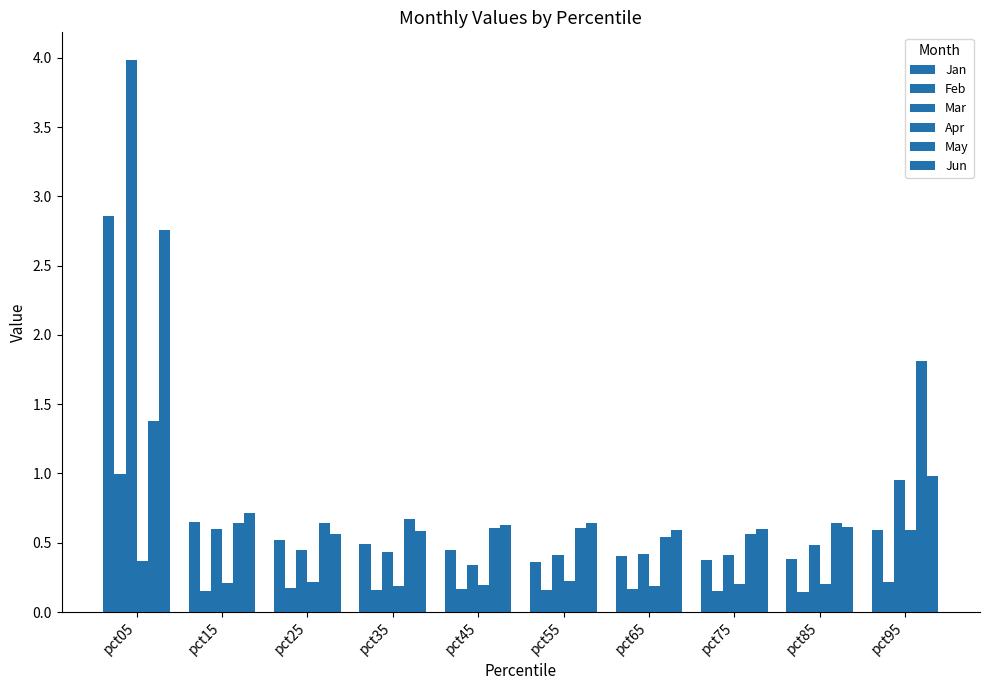

Reading right to left, what are all the values shown in this chart?

Jan: 0.6	0.4	0.4	0.4	0.4	0.5	0.5	0.5	0.6	2.9
Feb: 0.2	0.1	0.2	0.2	0.2	0.2	0.2	0.2	0.1	1.0
Mar: 1.0	0.5	0.4	0.4	0.4	0.3	0.4	0.4	0.6	4.0
Apr: 0.6	0.2	0.2	0.2	0.2	0.2	0.2	0.2	0.2	0.4
May: 1.8	0.6	0.6	0.5	0.6	0.6	0.7	0.6	0.6	1.4
Jun: 1.0	0.6	0.6	0.6	0.6	0.6	0.6	0.6	0.7	2.8